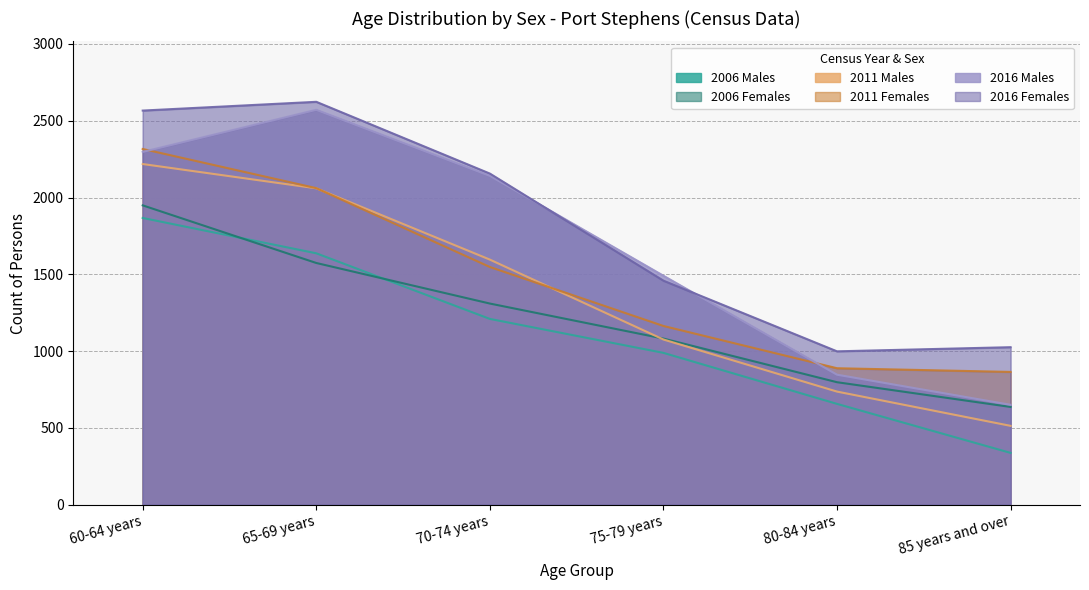

Which series ends up on top after the final intersection of 2011 Females and 2016 Males?

2011 Females